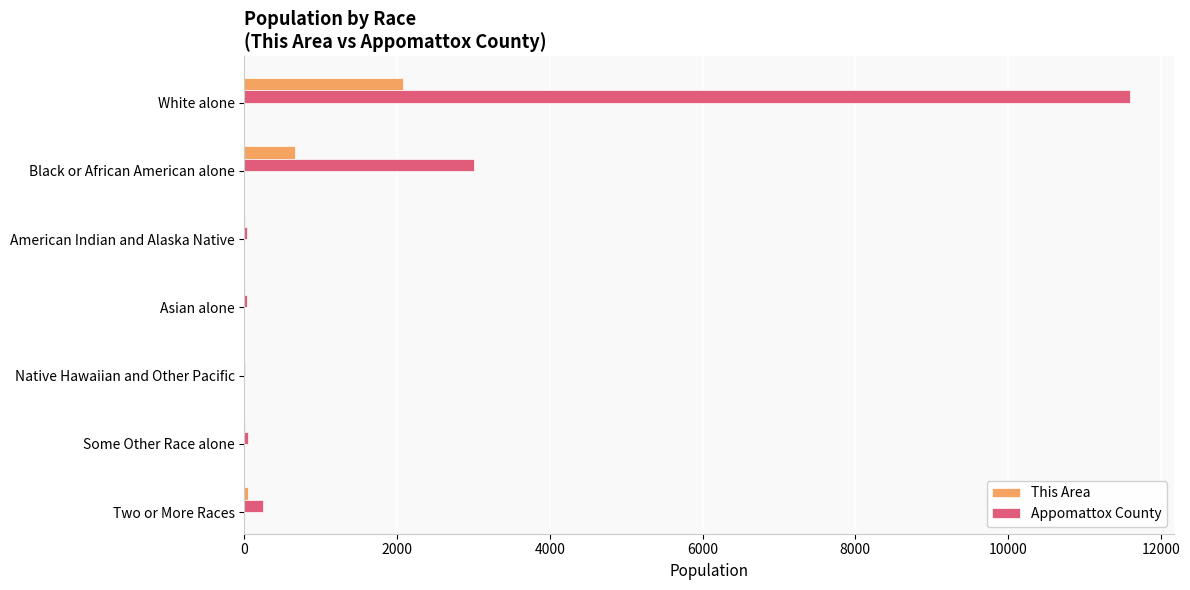

At which label is Appomattox County closest to 5800?

Black or African American alone